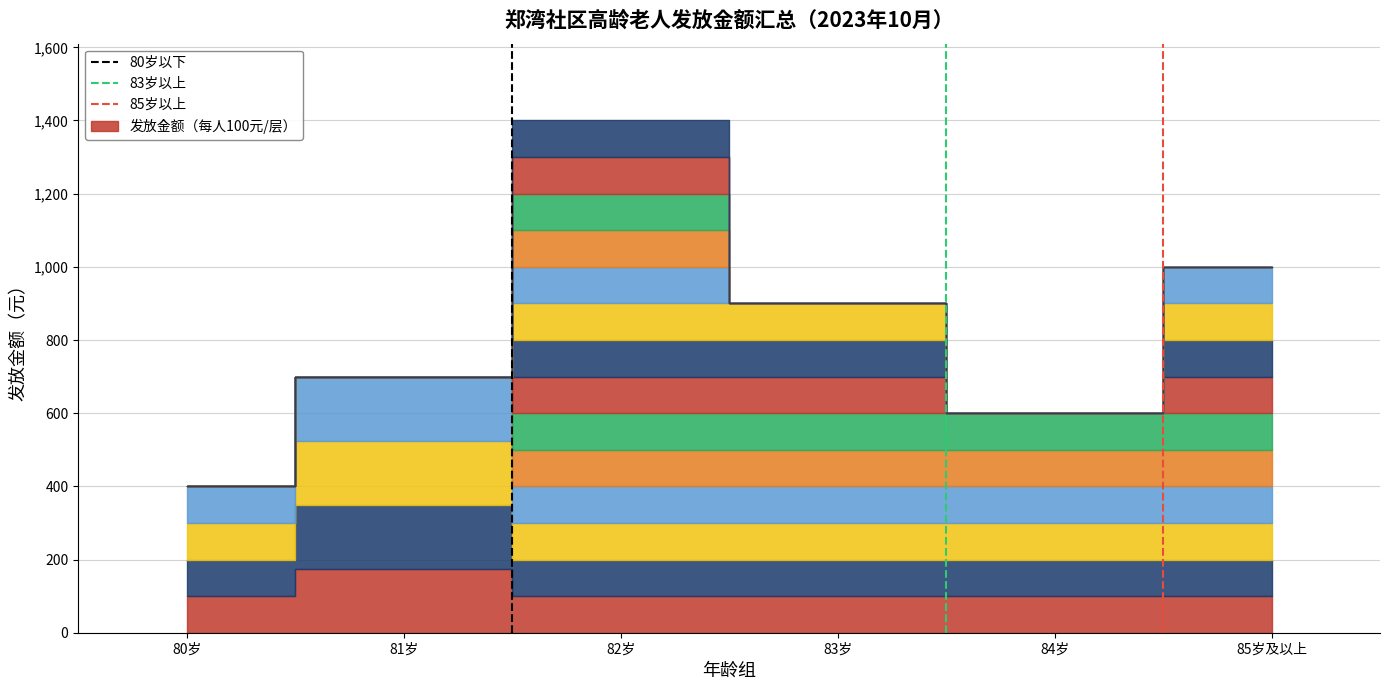

True or false: 83岁以上 has a value of 1 at 81岁.

True